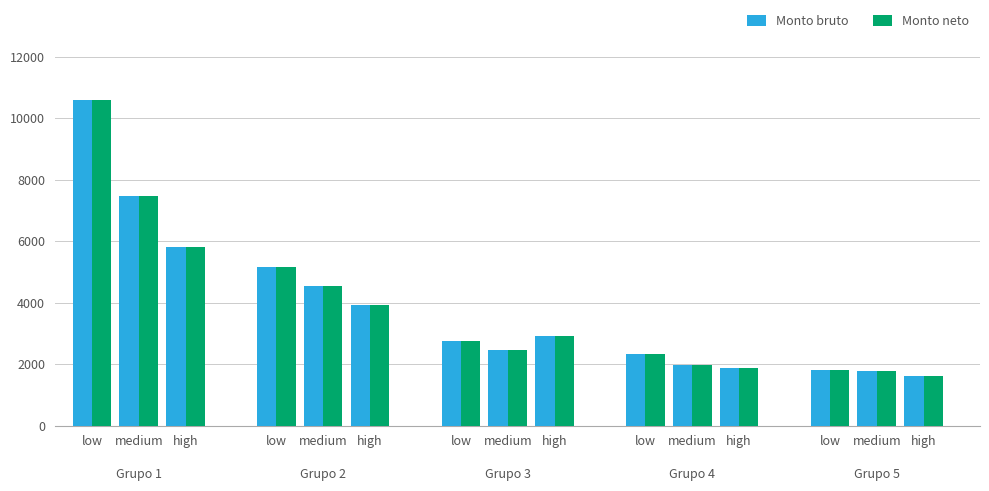

Which series has the largest range (max minus min)?

Monto bruto